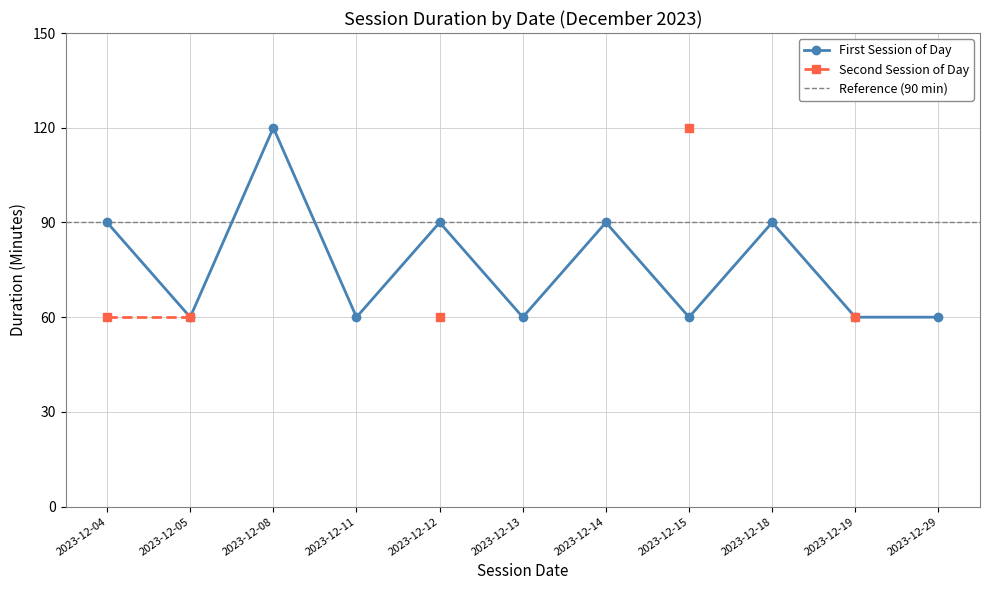

True or false: First Session of Day has more than 0 interior local peaks.

True